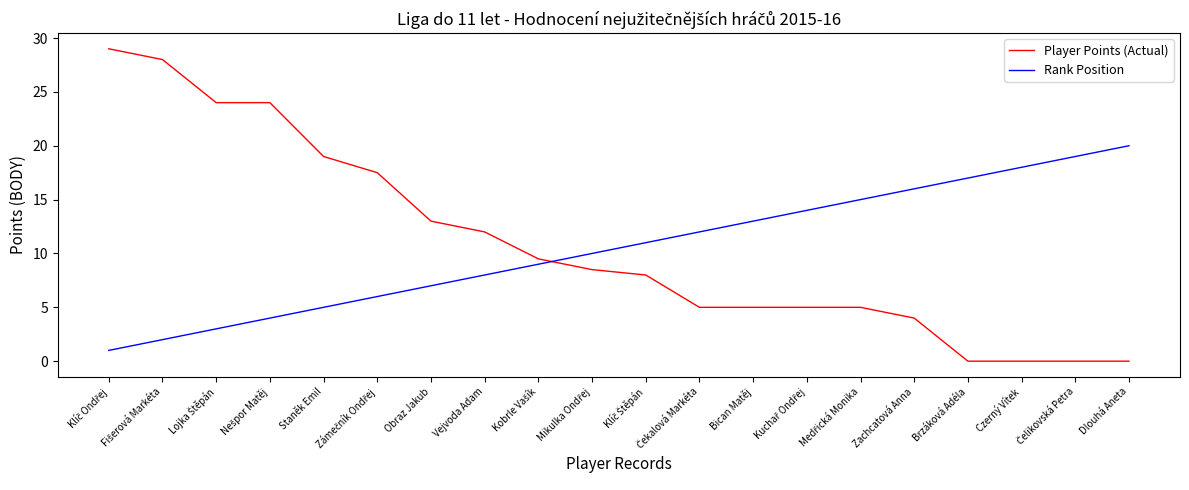

What is the greatest value displayed?

29.0